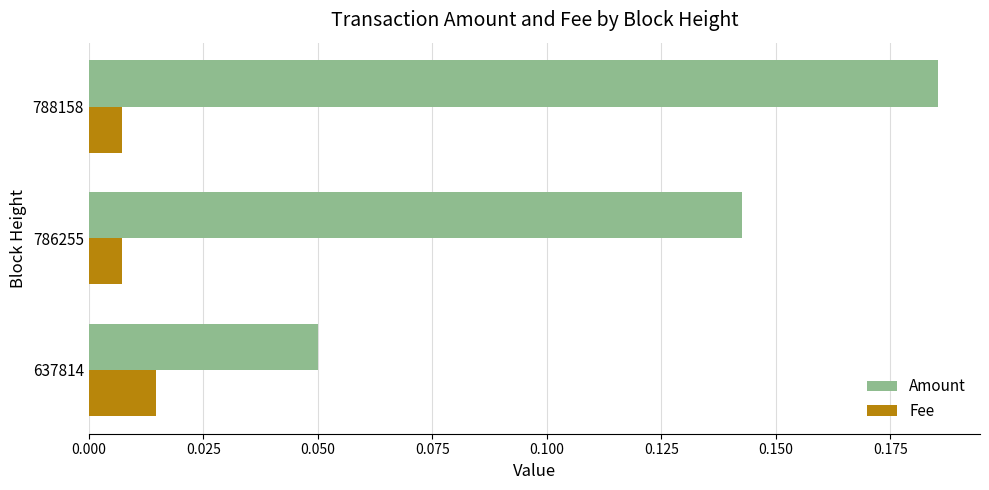

The value of Amount at 786255 is 0.2. True or false?

False